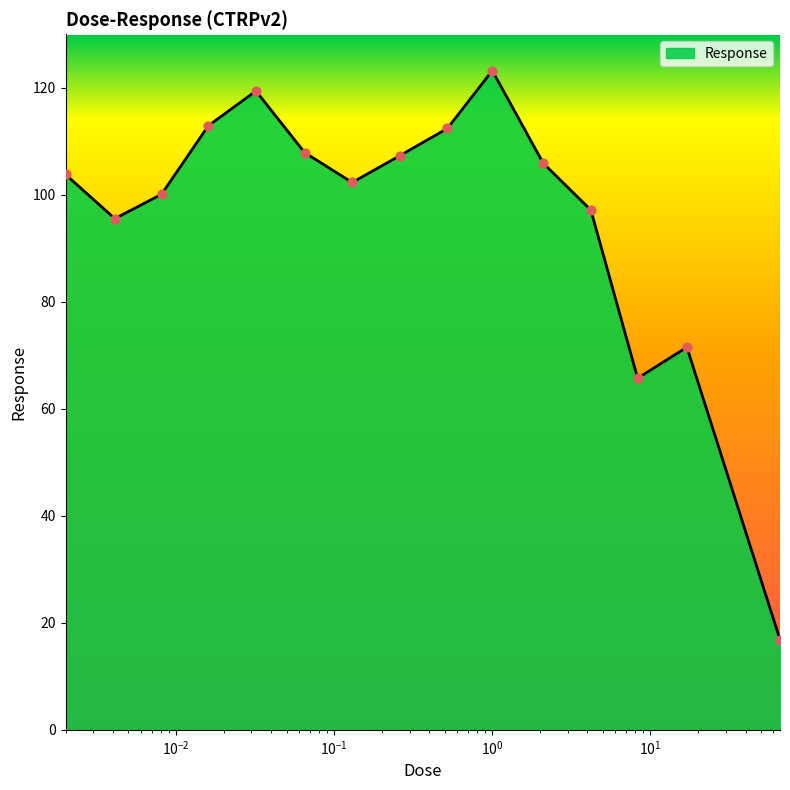

What is the smallest value displayed?

16.9